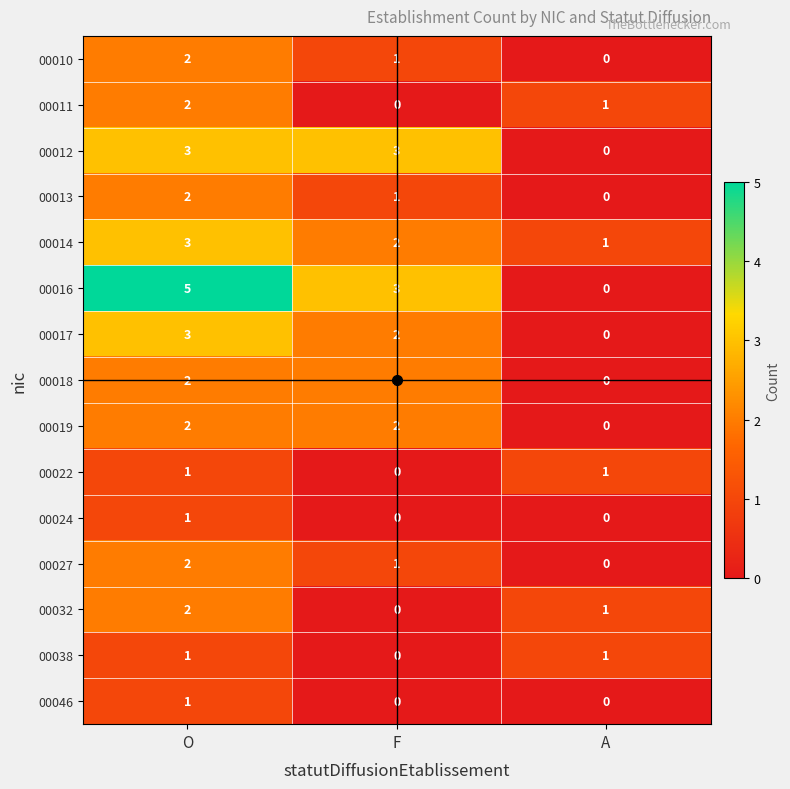

The 00027 series shows 2 at O. True or false?

True